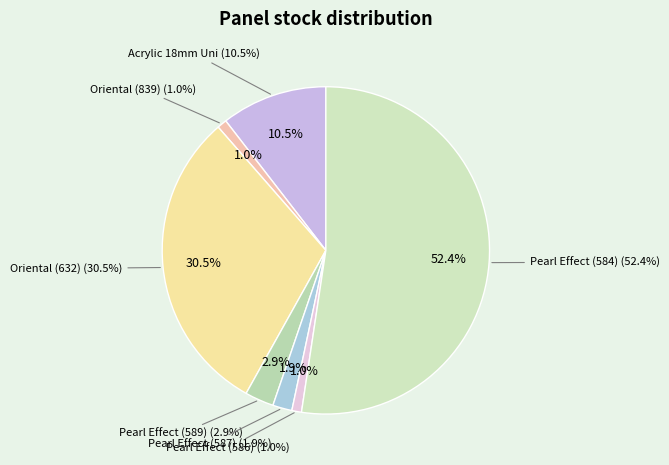

The Alvic panel 18 mm. Oriental (232751632) slice represents 30% of the pie. True or false?

True